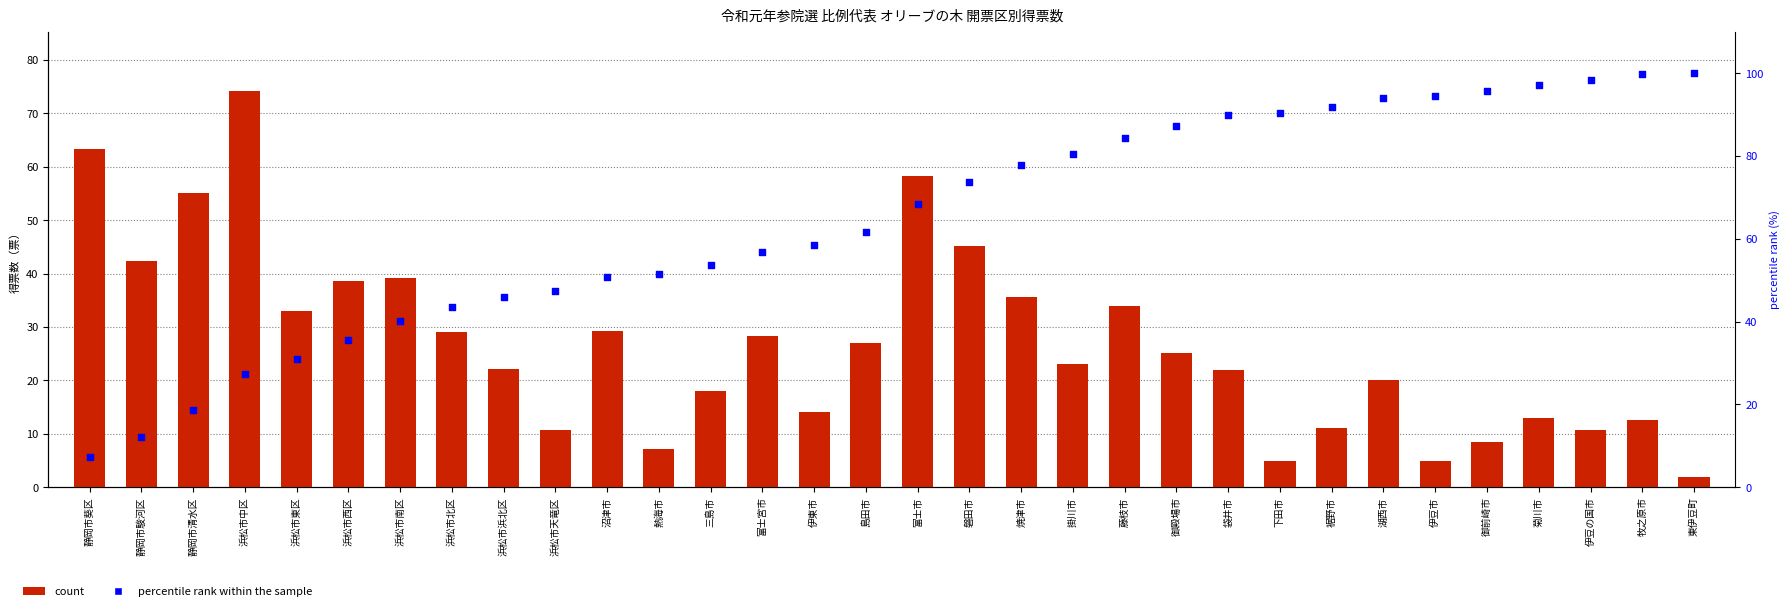

What is the total value across all series at 静岡市葵区?

70.7